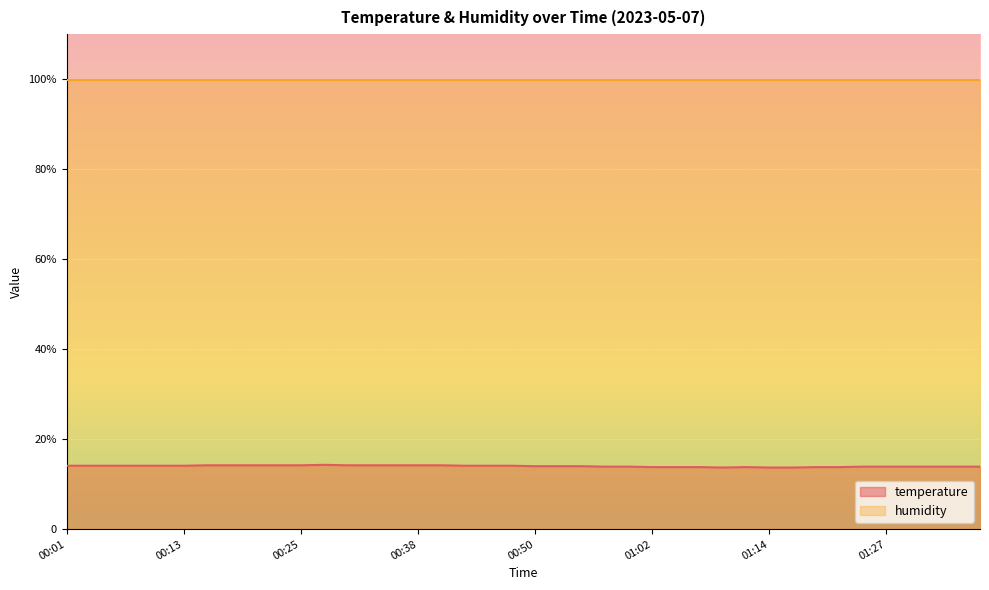

What is the change in value from 00:04 to 00:25?

+0.1